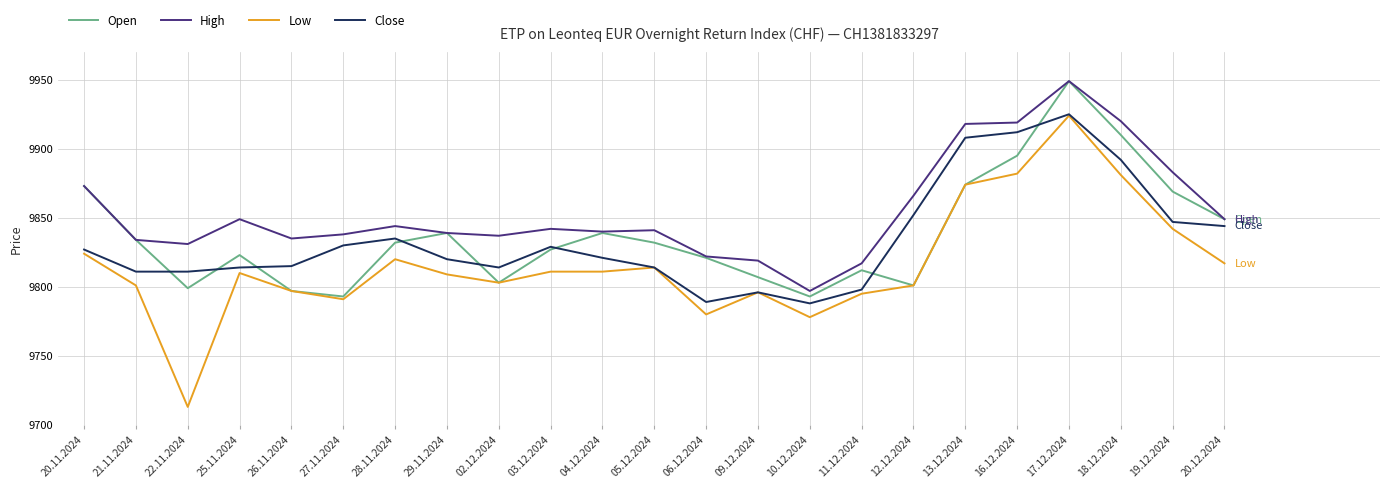

True or false: Close and High cross at least once.

False